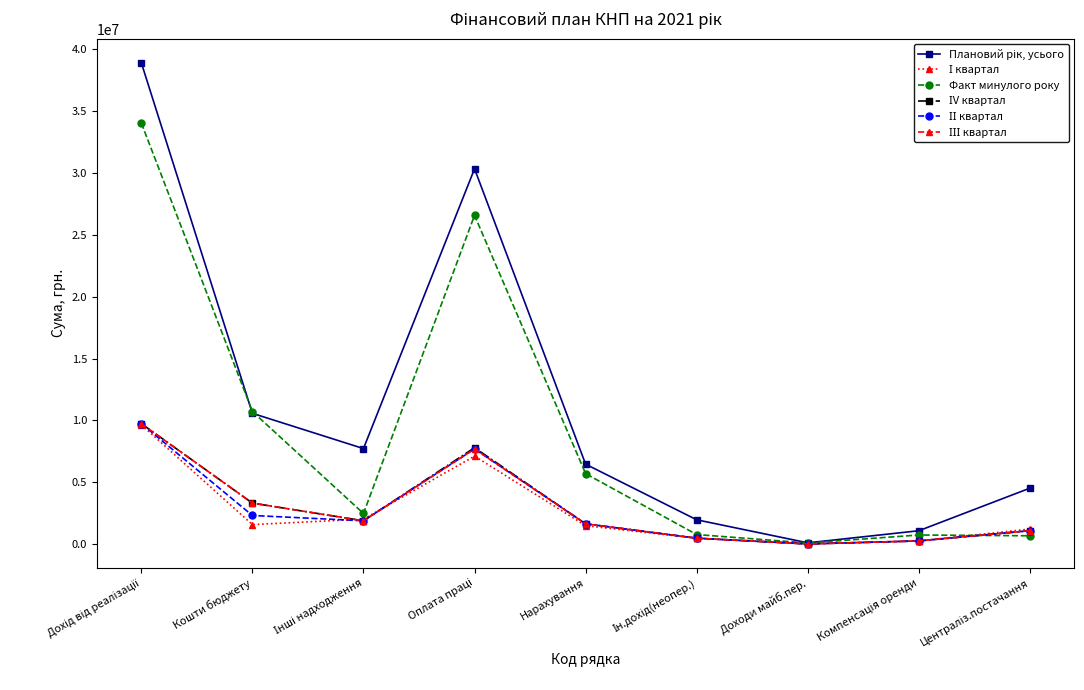

What is the spread (max minus min) of values at Нарахування?

4966500